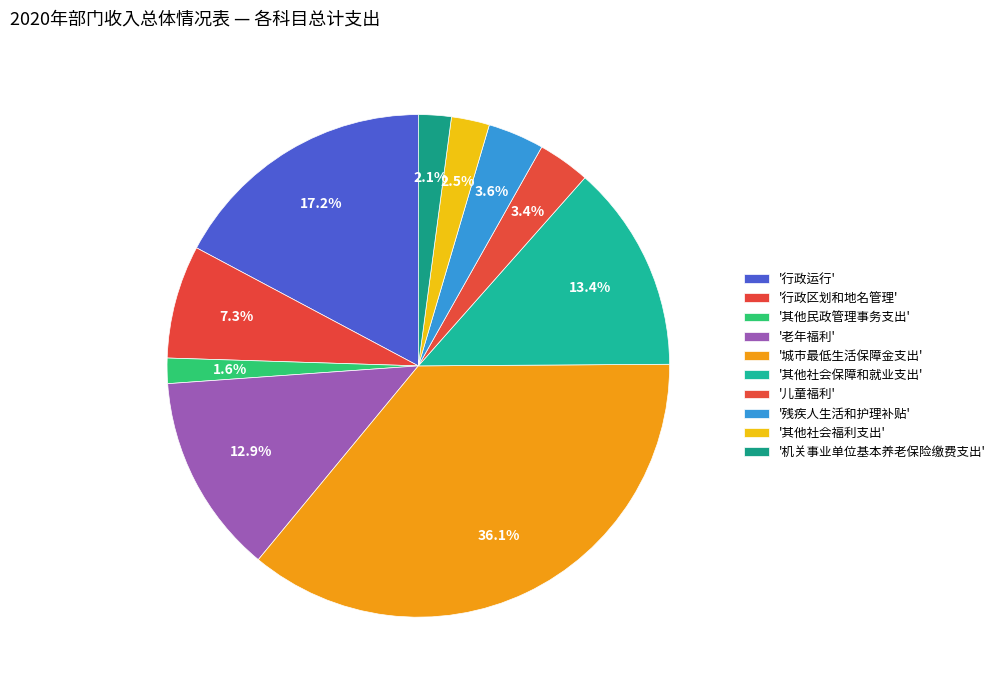

Rank the categories by value from highest to lowest.

城市最低生活保障金支出, 行政运行, 其他社会保障和就业支出, 老年福利, 行政区划和地名管理, 残疾人生活和护理补贴, 儿童福利, 其他社会福利支出, 机关事业单位基本养老保险缴费支出, 其他民政管理事务支出